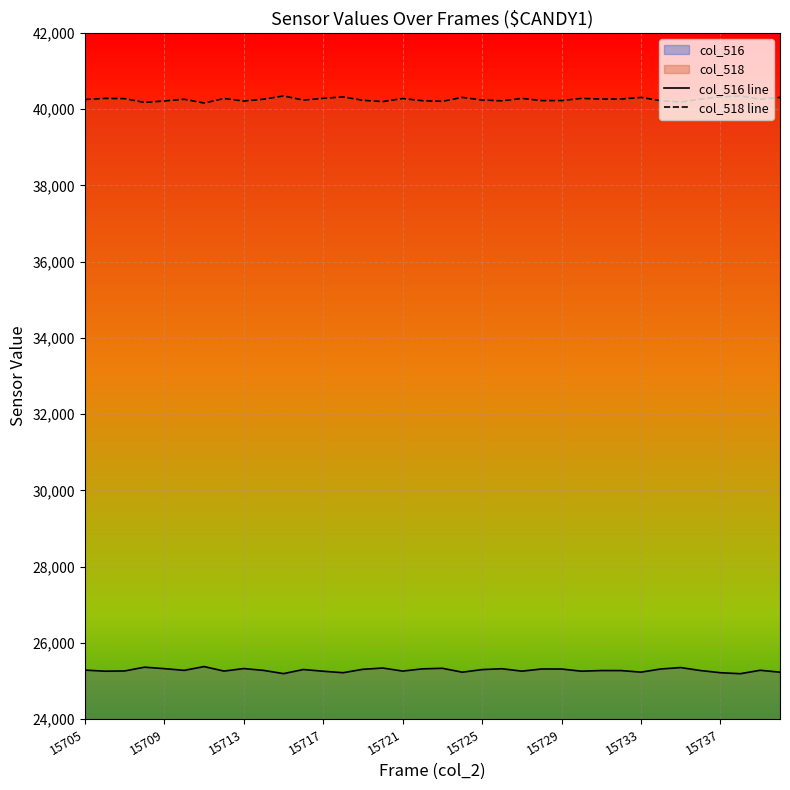

How many lines are shown in the chart?

2